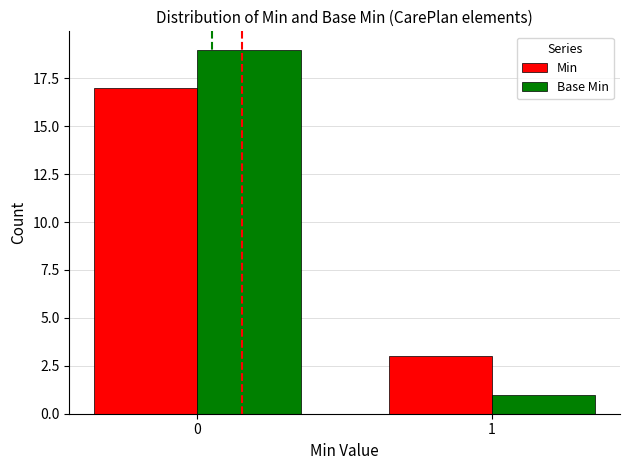

What is the sum of the Min values at 1 and 0?

20